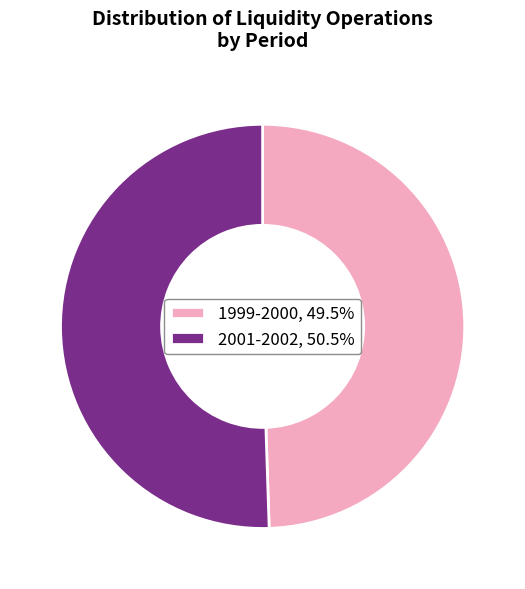

Approximately how many times larger is the value at 2001-2002, 50.5% compared to 1999-2000, 49.5%?

1.0